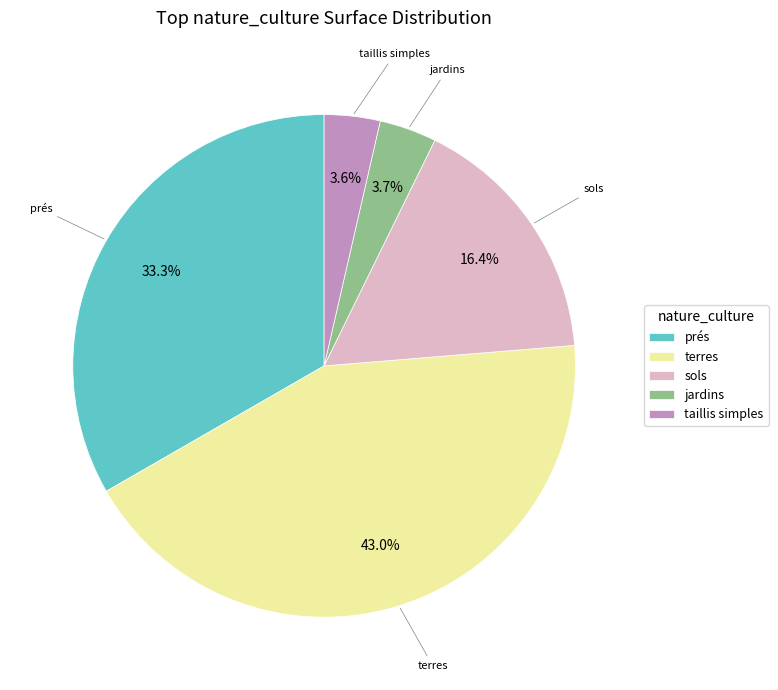

What is the total percentage of sols and taillis simples?

20.0%